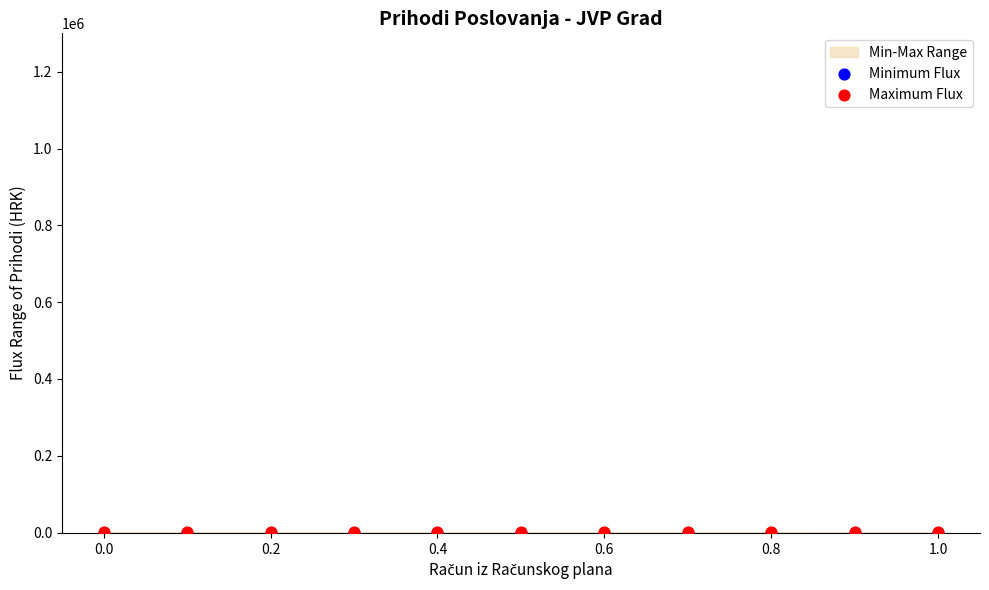

Which series has the largest Y range (max minus min)?

Maximum Flux